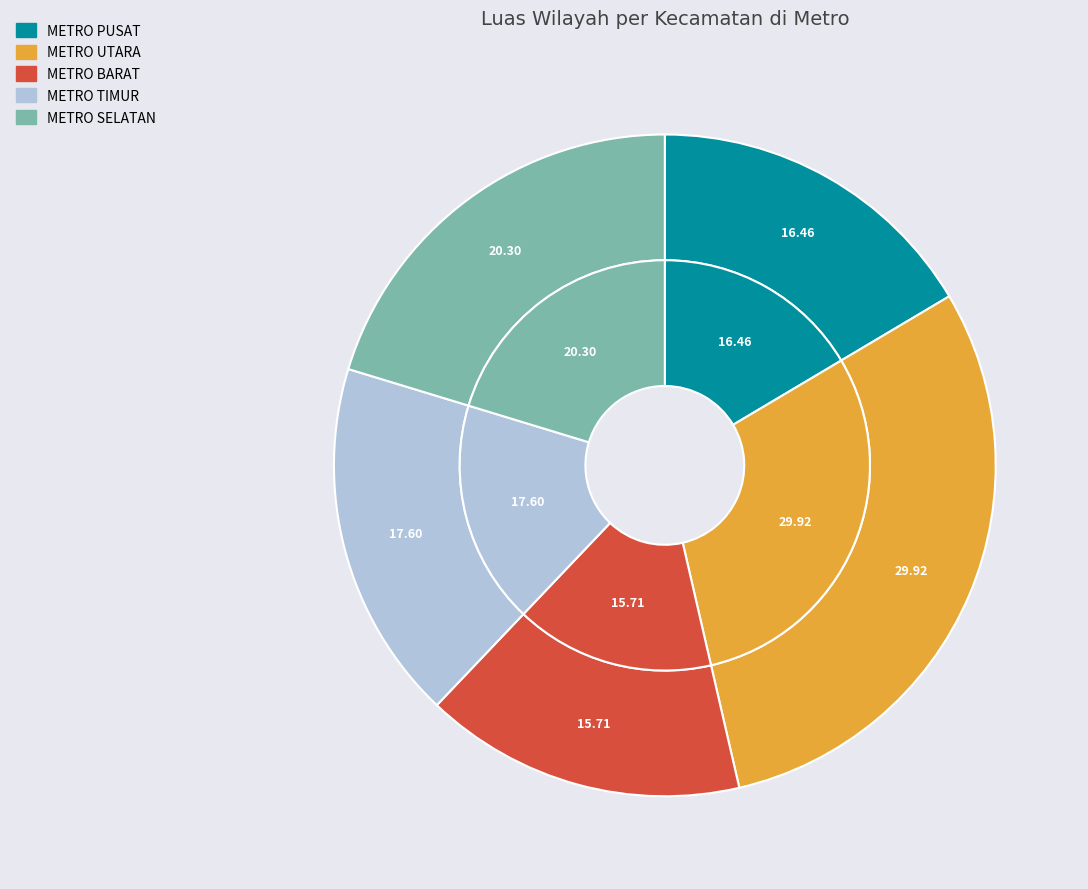

True or false: METRO UTARA accounts for 30% of the total.

True